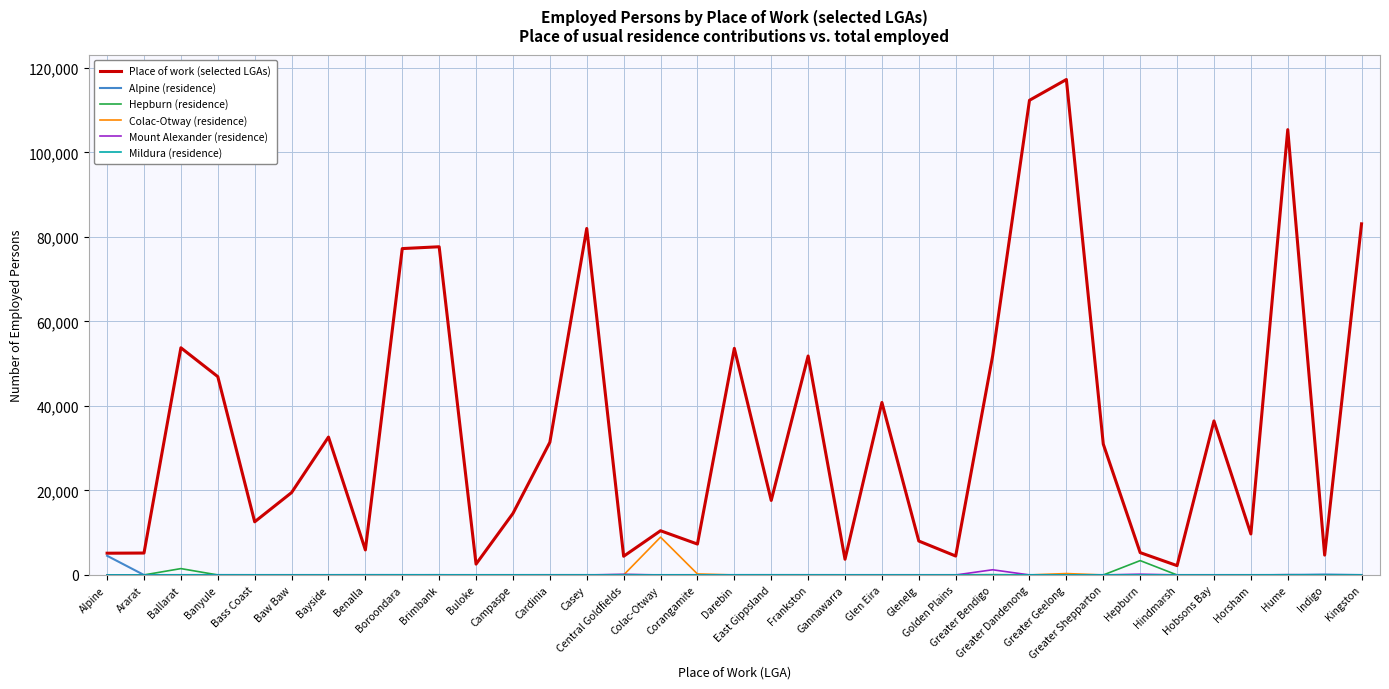

What is the difference between the second highest and minimum values in the Colac-Otway (residence) series?

335